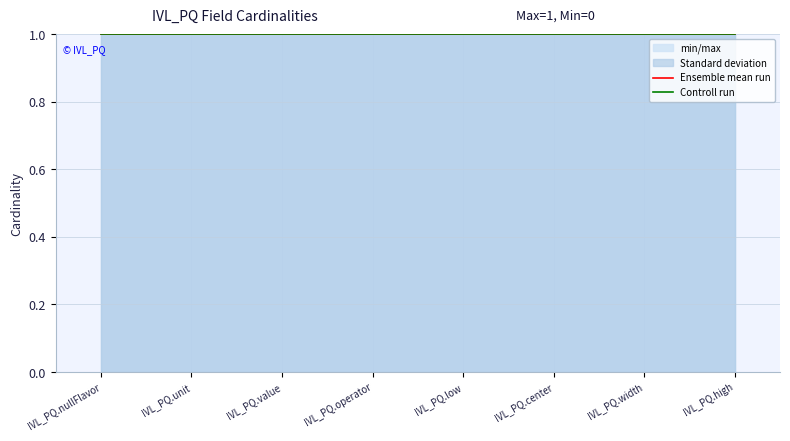

Reading left to right, what are all the values shown in this chart?

min/max: IVL_PQ.nullFlavor=0	IVL_PQ.unit=0	IVL_PQ.value=0	IVL_PQ.operator=0	IVL_PQ.low=0	IVL_PQ.center=0	IVL_PQ.width=0	IVL_PQ.high=0
Standard deviation: IVL_PQ.nullFlavor=1	IVL_PQ.unit=1	IVL_PQ.value=1	IVL_PQ.operator=1	IVL_PQ.low=1	IVL_PQ.center=1	IVL_PQ.width=1	IVL_PQ.high=1
Ensemble mean run: IVL_PQ.nullFlavor=1	IVL_PQ.unit=1	IVL_PQ.value=1	IVL_PQ.operator=1	IVL_PQ.low=1	IVL_PQ.center=1	IVL_PQ.width=1	IVL_PQ.high=1
Controll run: IVL_PQ.nullFlavor=1	IVL_PQ.unit=1	IVL_PQ.value=1	IVL_PQ.operator=1	IVL_PQ.low=1	IVL_PQ.center=1	IVL_PQ.width=1	IVL_PQ.high=1